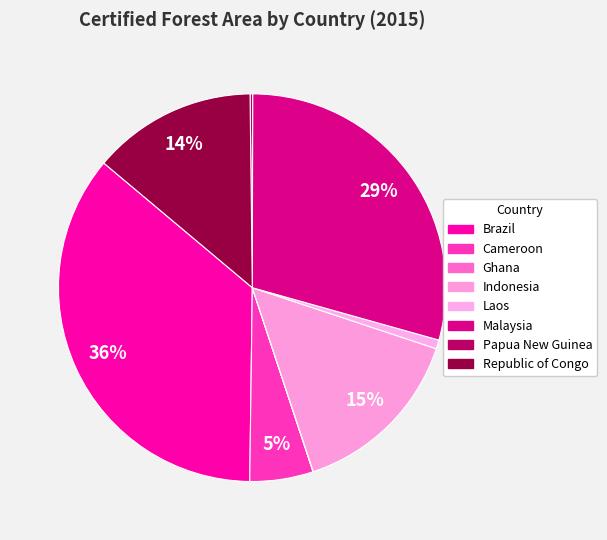

Is there a majority slice in this chart?

No